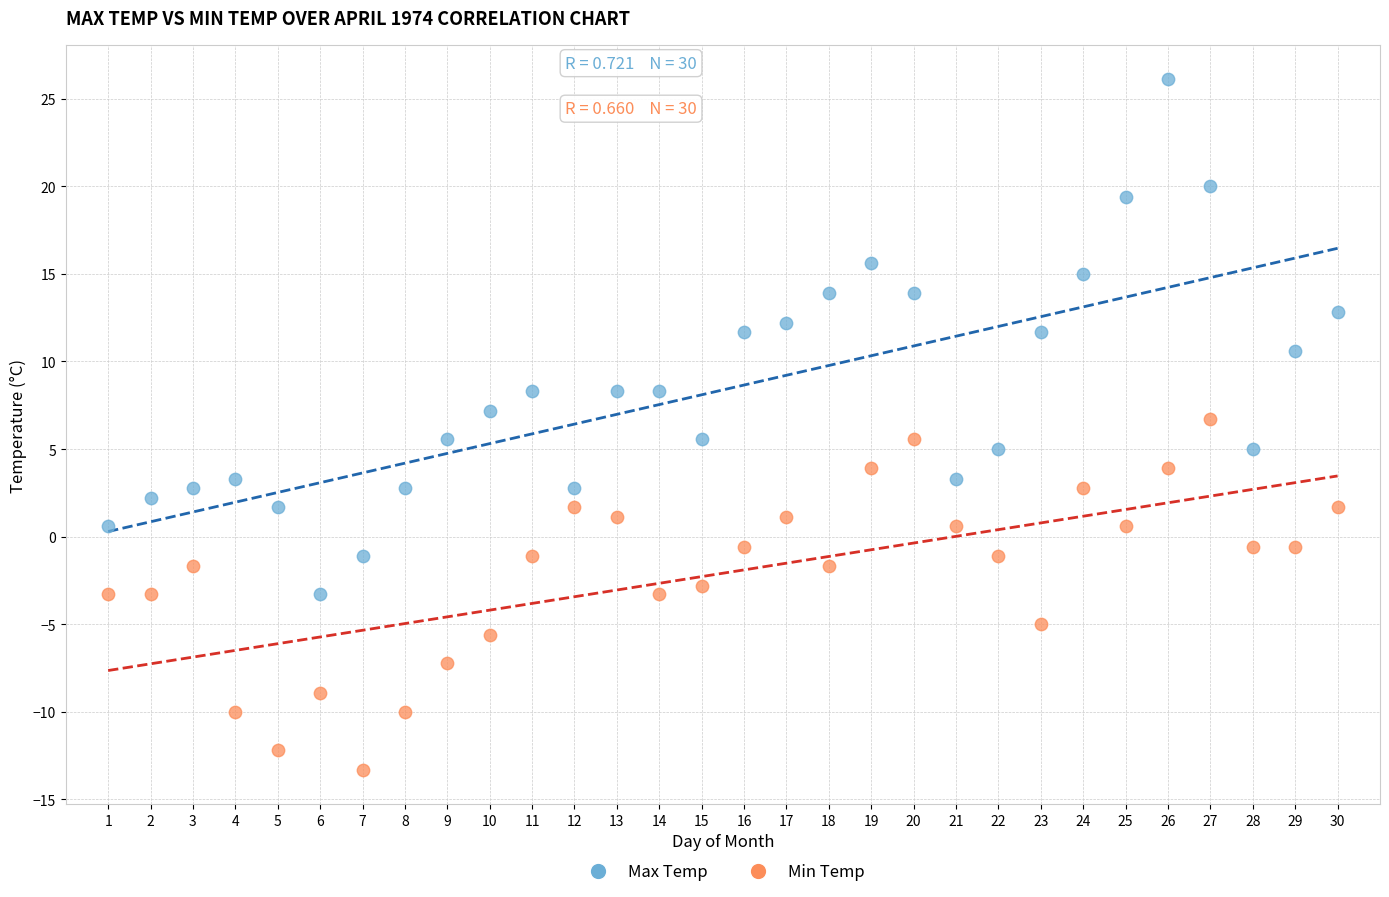

Which series has the widest spread of Y values?

Max Temp